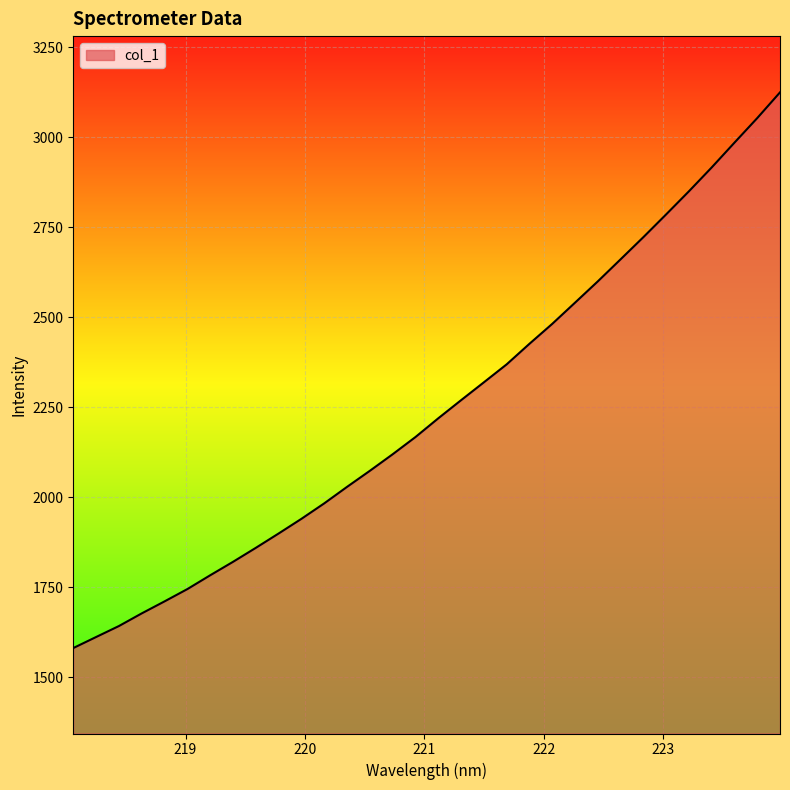

What is the minimum value shown in the chart?

1581.7